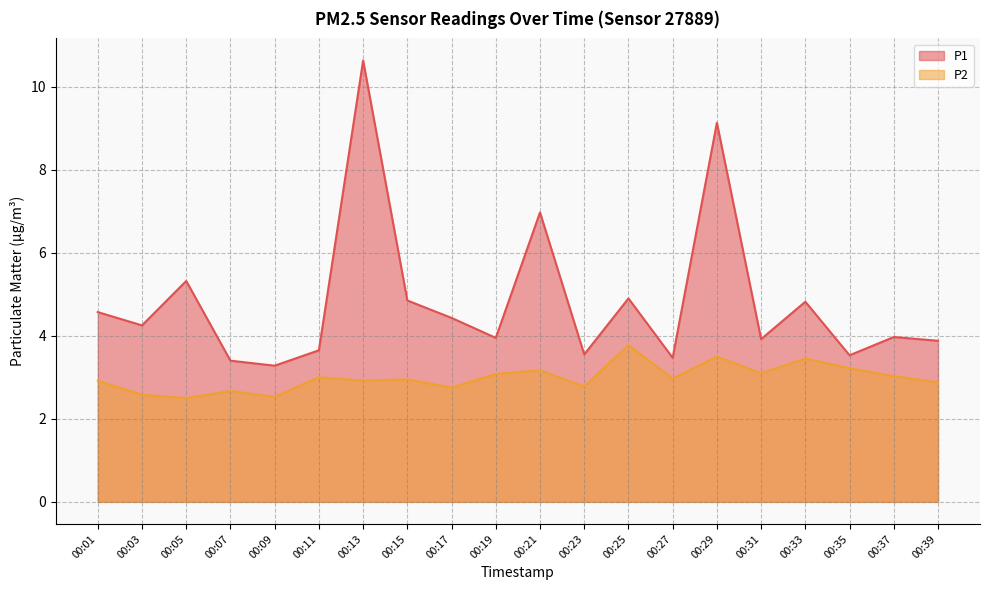

How many lines are shown in the chart?

2